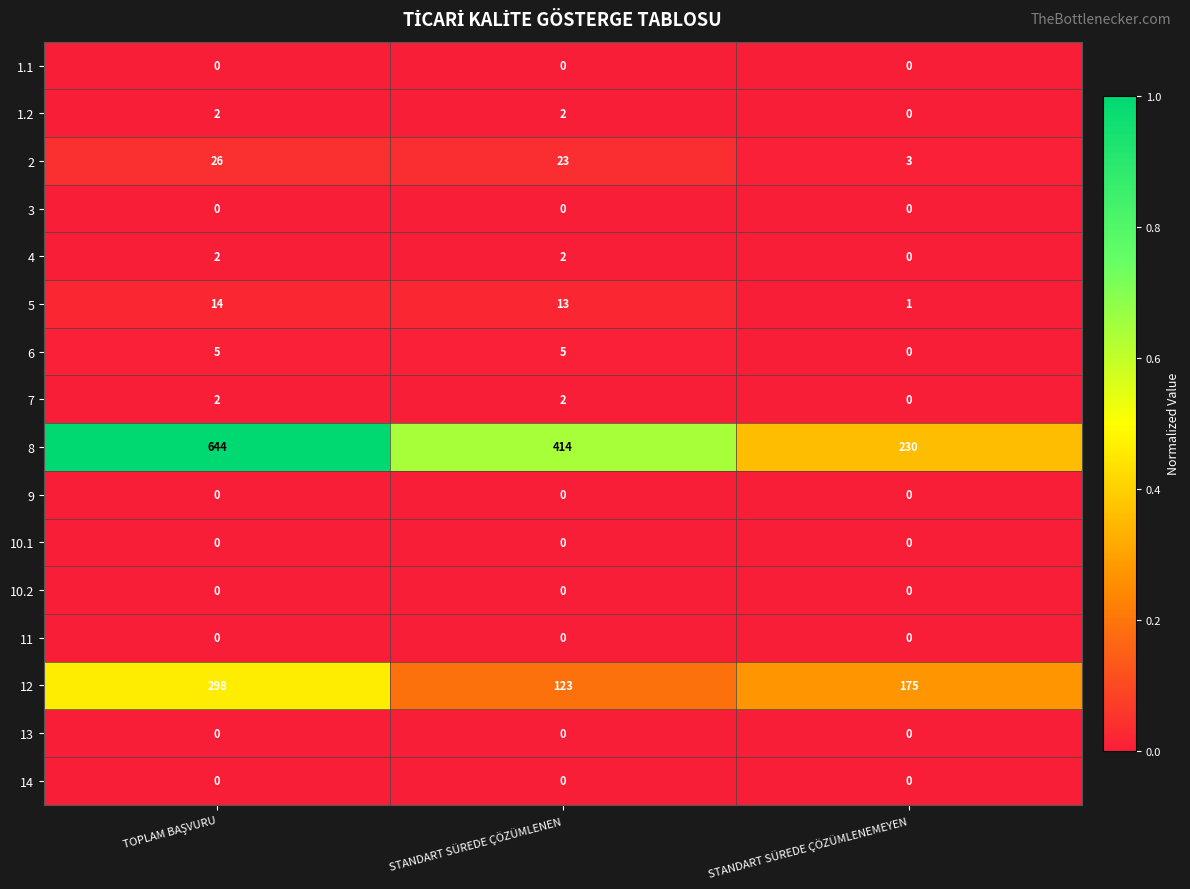

What is the total value across all series at STANDART SÜREDE ÇÖZÜMLENEMEYEN?

409